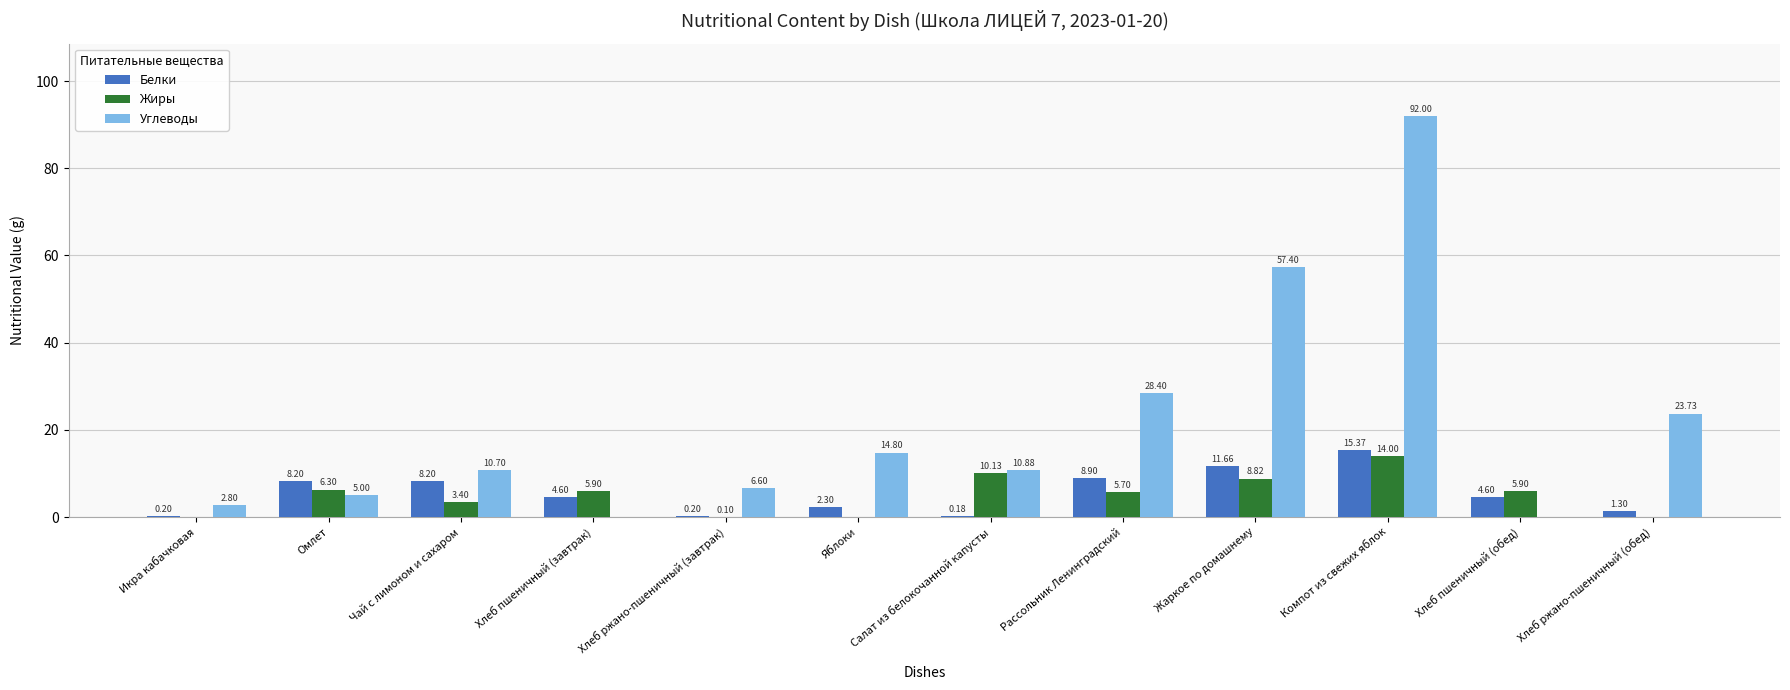

Is the value of Белки at Салат из белокочанной капусты greater than the value of Жиры at Салат из белокочанной капусты?

No